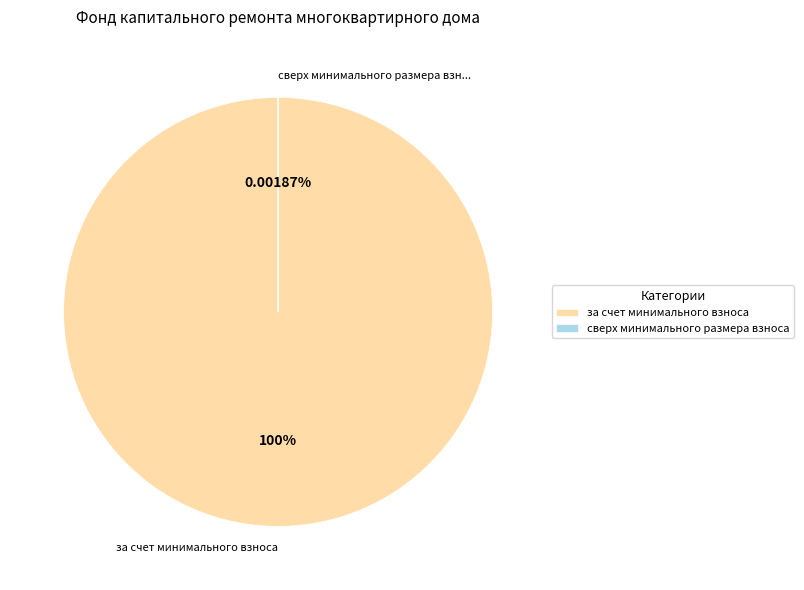

What is the total percentage of сверх минимального размера взноса and за счет минимального взноса?

100.0%